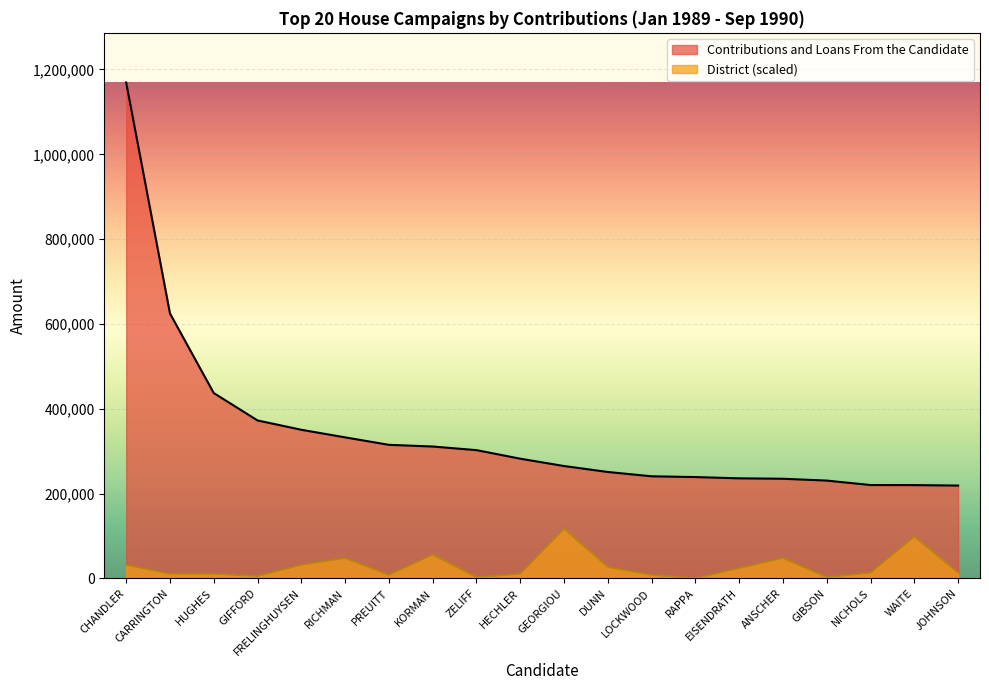

What is the difference between the maximum and minimum values in the District series?

116940.7